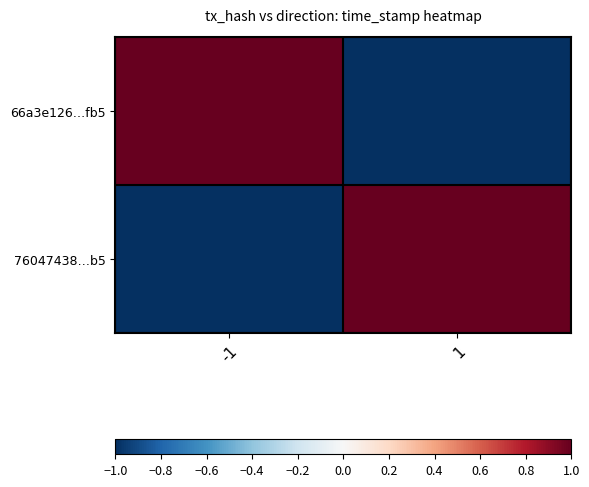

What is the maximum value shown in the chart?

1